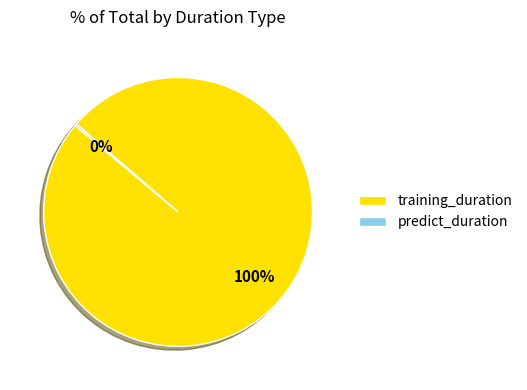

Which category has the biggest portion of the pie?

training_duration